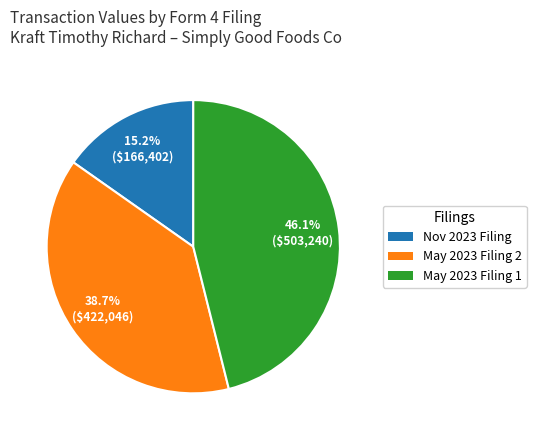

Is there any slice that represents more than half of the pie?

No